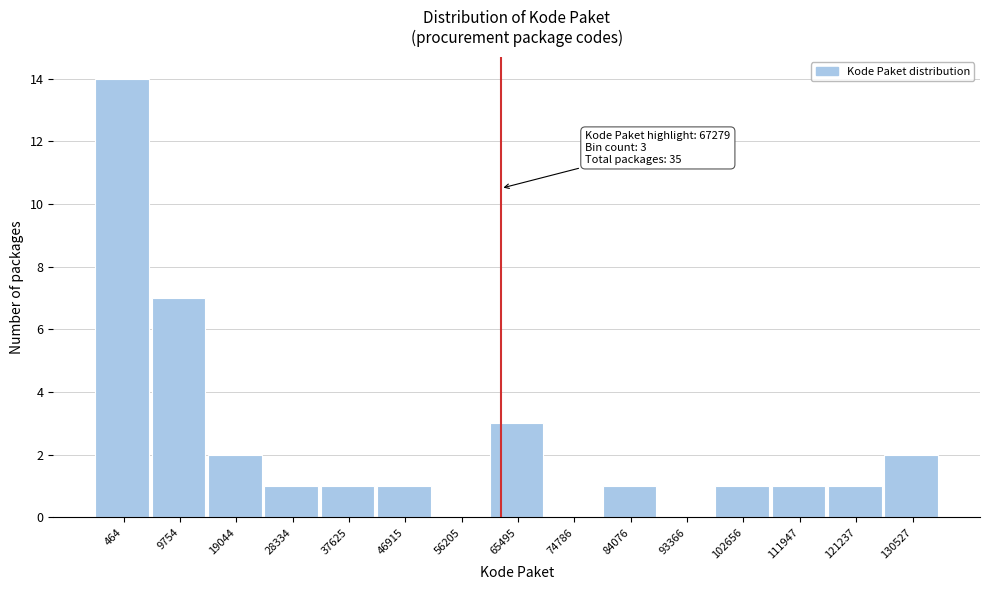

Reading left to right, list all the values displayed in this chart.

464=14	9754=7	19044=2	28334=1	37625=1	46915=1	56205=0	65495=3	74786=0	84076=1	93366=0	102656=1	111947=1	121237=1	130527=2